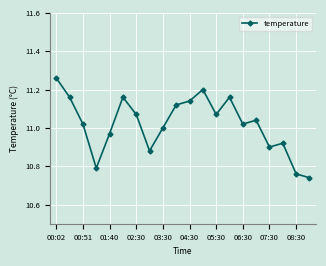

How many interior local valleys (lower than both neighbors) does the data have?

5